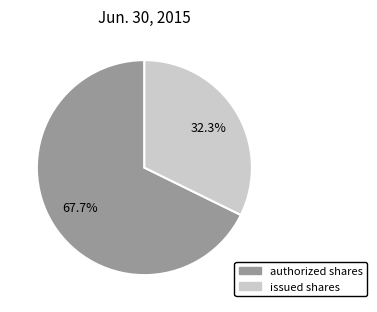

How many slices are in this pie chart?

2